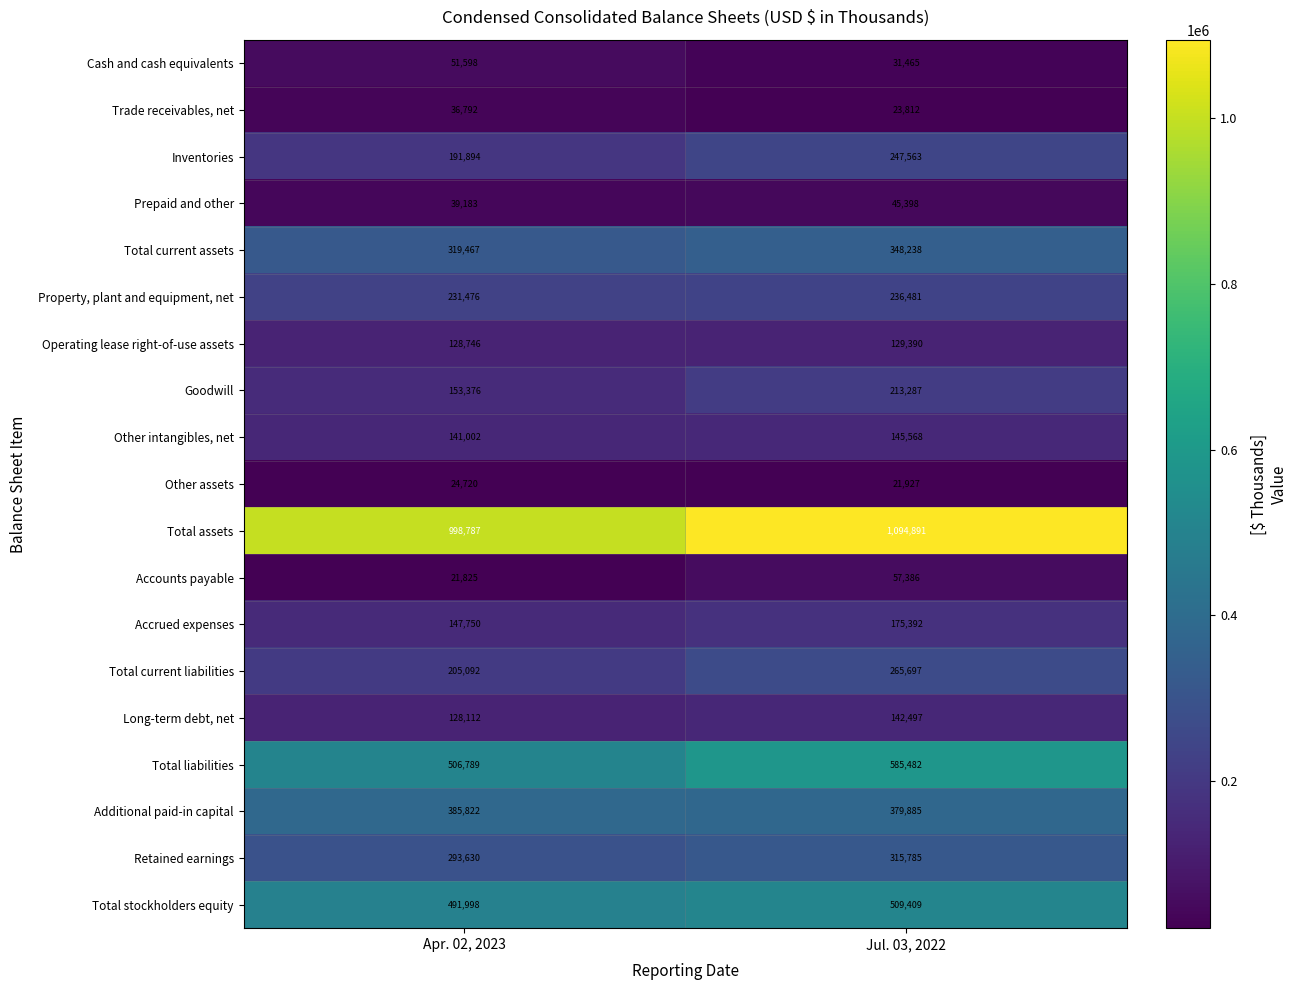

Read the Total stockholders equity value at Jul. 03, 2022.

509409